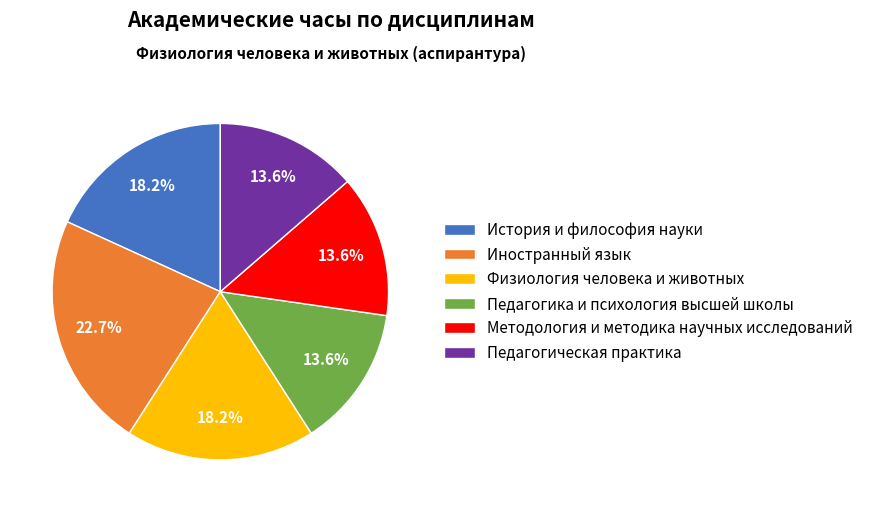

To the nearest percent, what is the average slice percentage?

17%